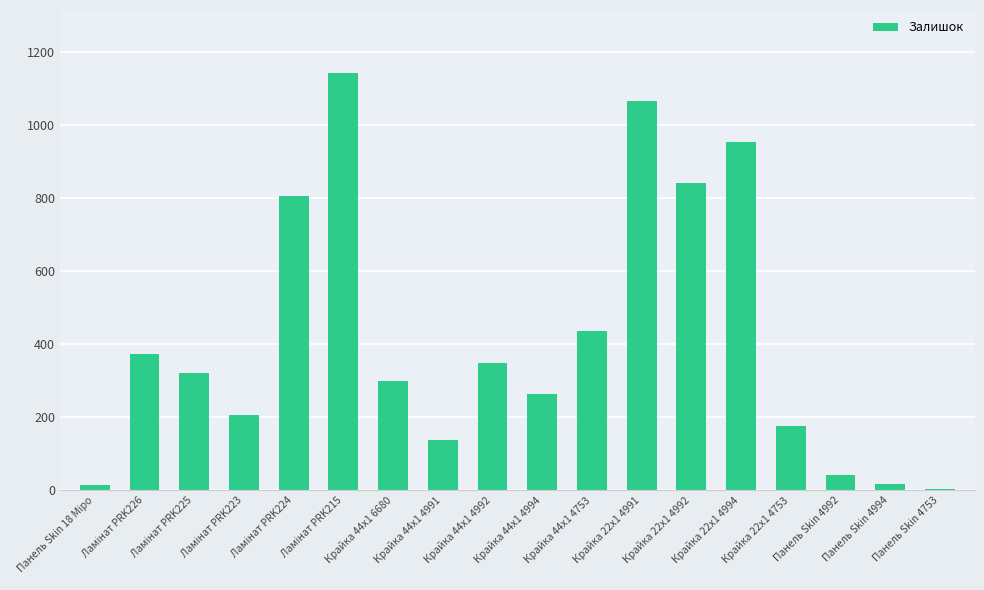

At which label is the value closest to 574?

Крайка 44x1 4753